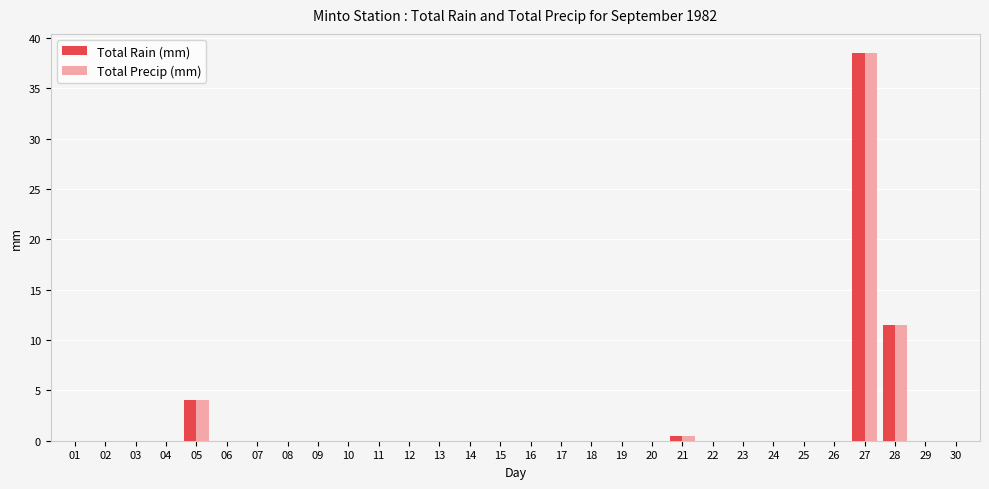

At which category is the sum across all series the highest?

27